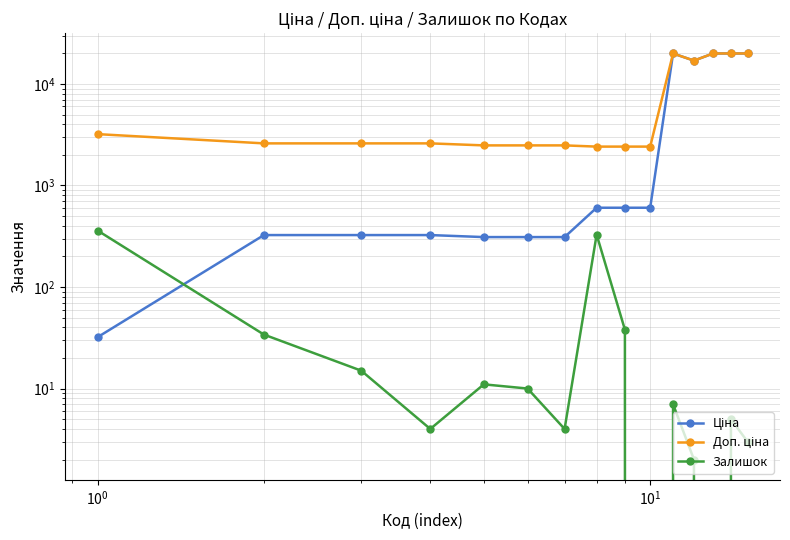

True or false: Доп. ціна and Ціна intersect in this chart.

False